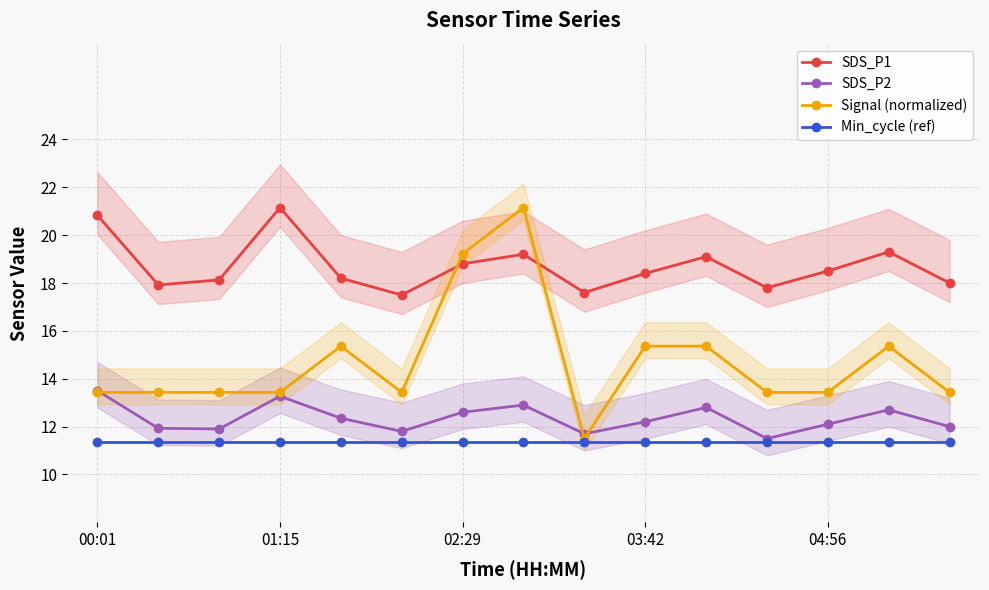

What is the minimum value for SDS_P1?

17.5